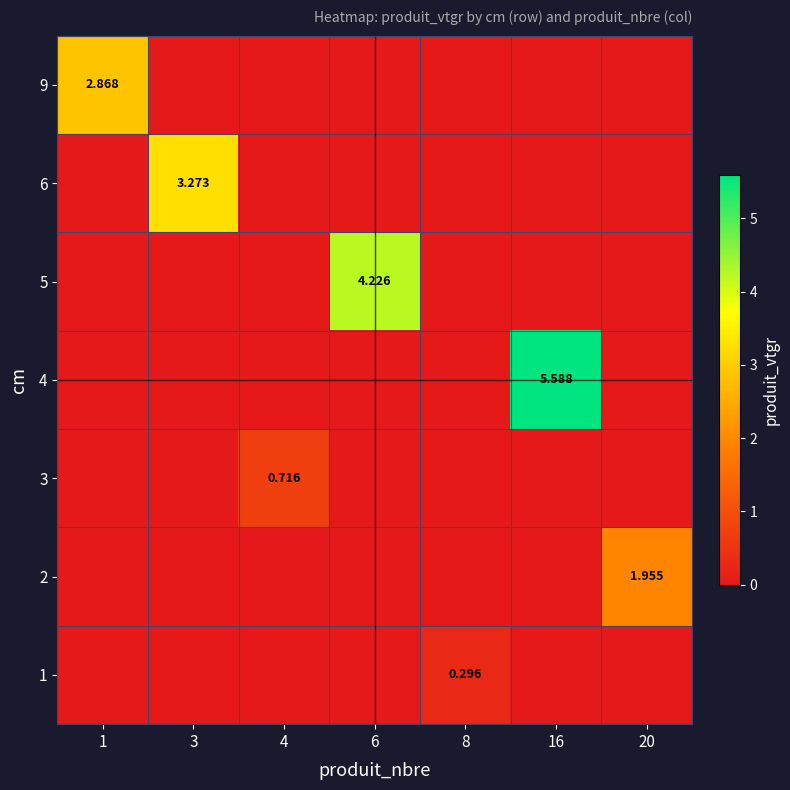

What is the total value across all series at 4?

0.7